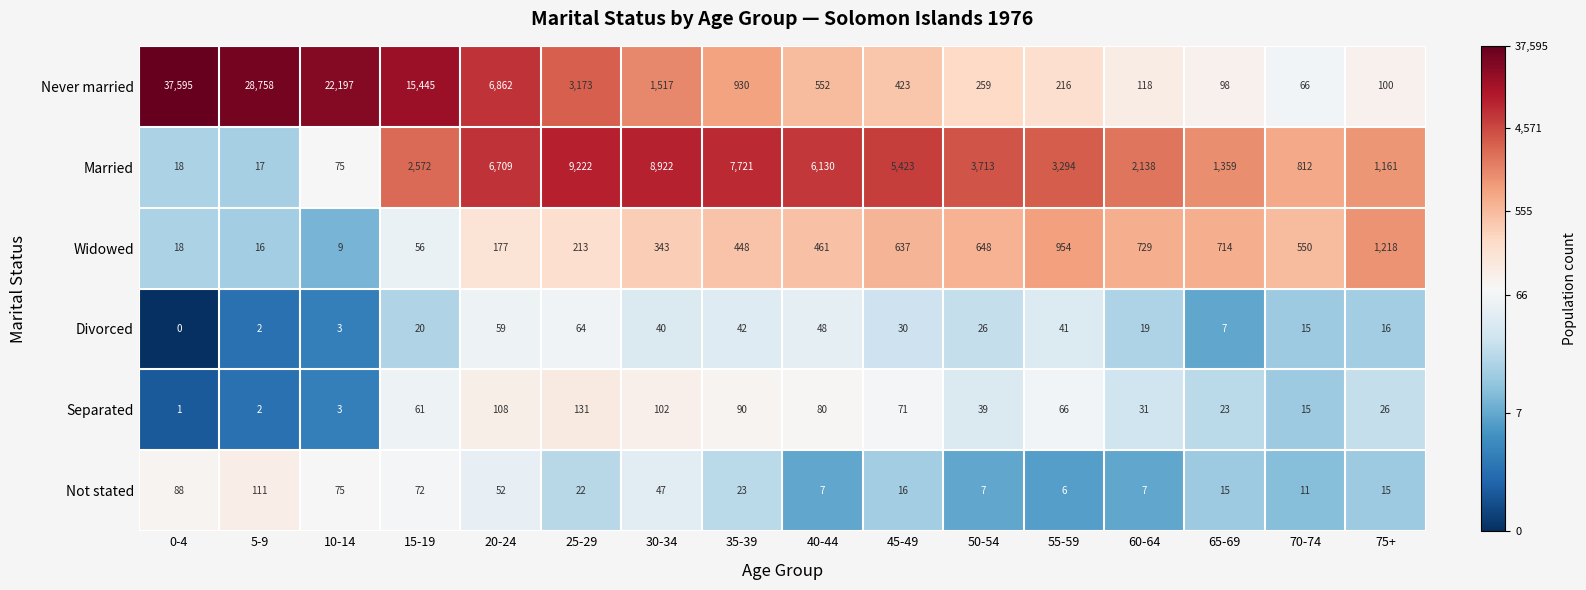

Read the Never married value at 10-14, to the nearest 50.

22200